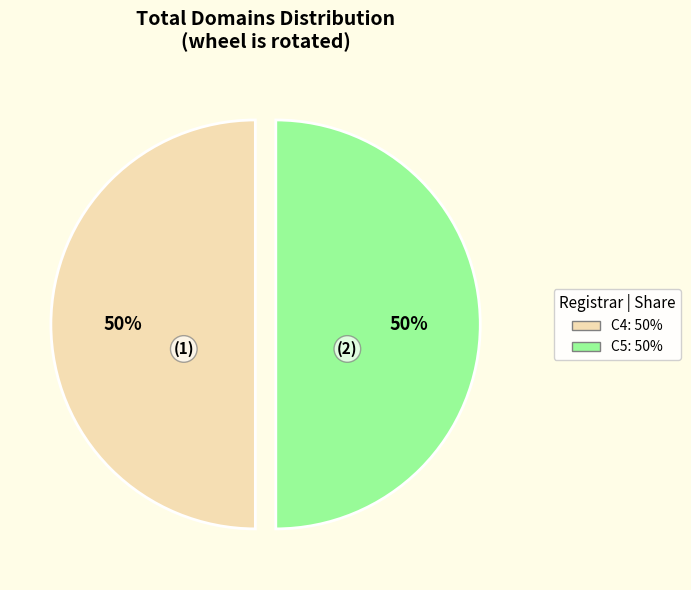

How many slices are in this pie chart?

2